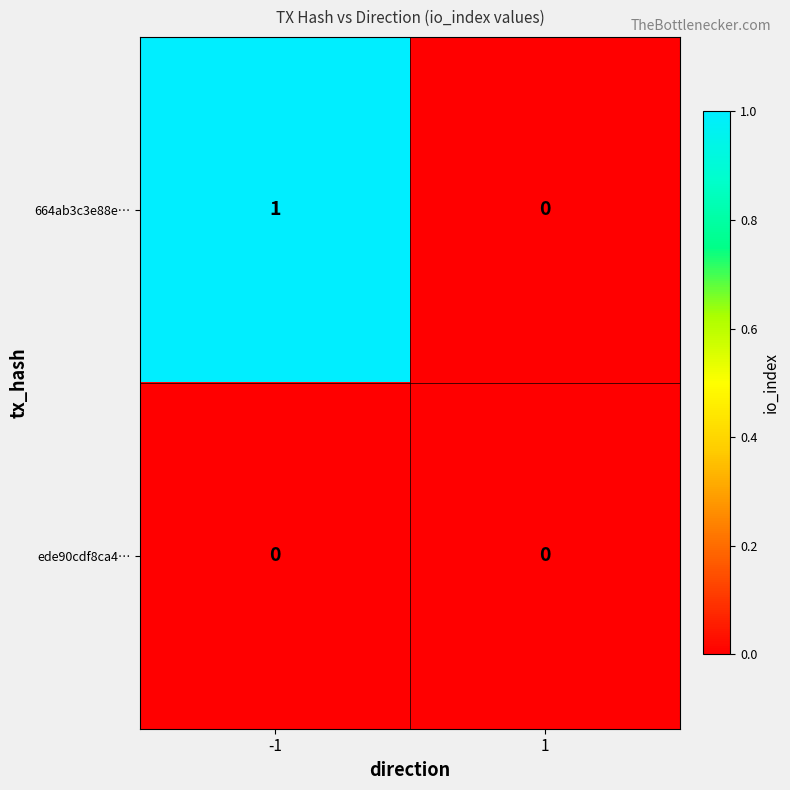

Which series has the largest total across all categories?

664ab3c3e88e…